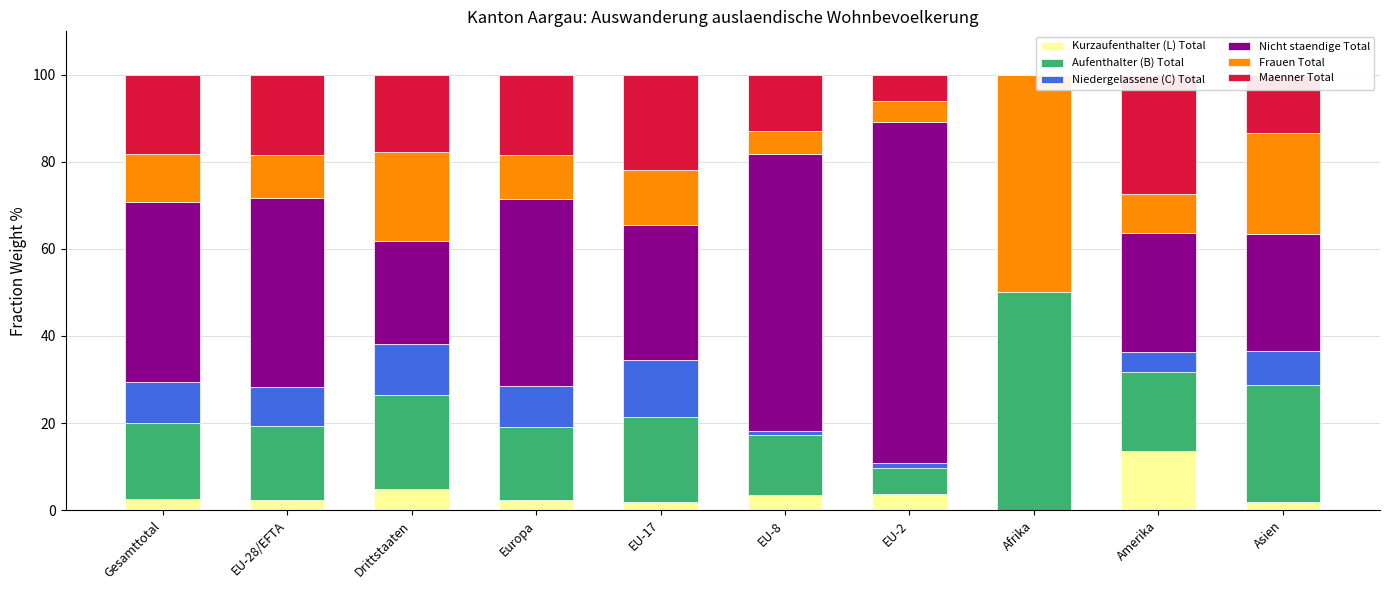

What is the difference between the Maenner Total values at EU-28/EFTA and Afrika?

18.3